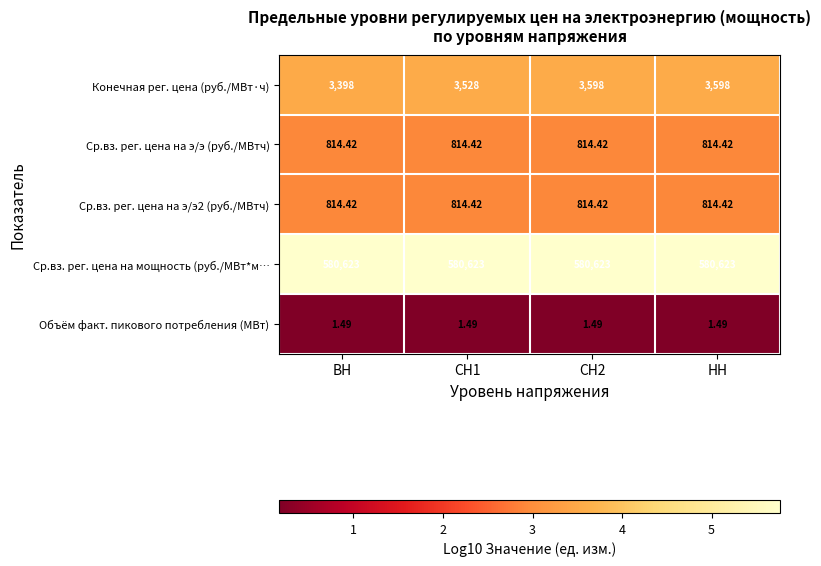

Is the value of Конечная рег. цена (руб./МВт·ч) at СН1 greater than the value of Ср.вз. рег. цена на э/э (руб./МВтч) at СН2?

Yes